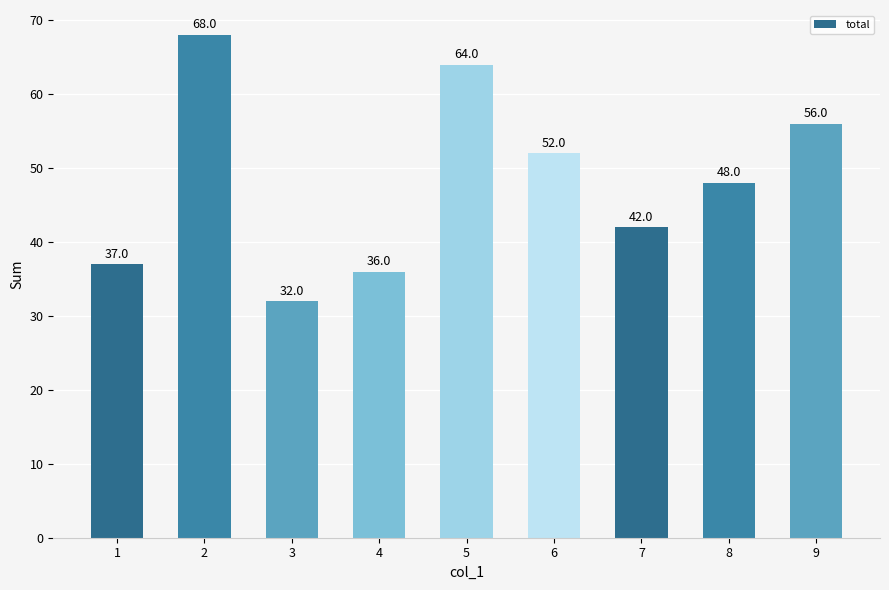

Between 7 and 5, which is larger?

5